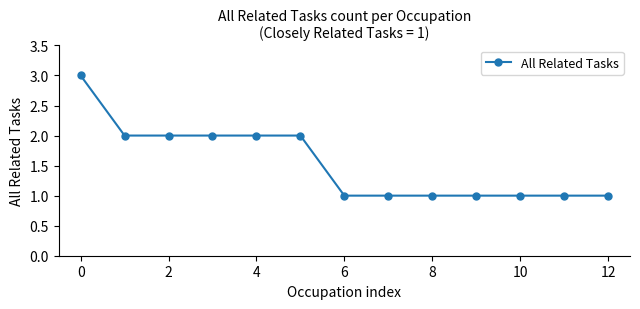

Reading right to left, list all the values displayed in this chart.

1	1	1	1	1	1	1	2	2	2	2	2	3